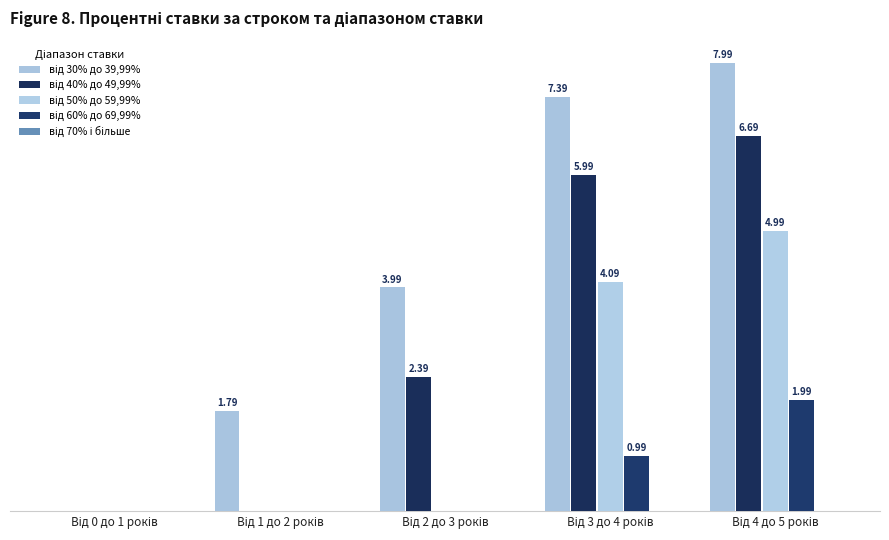

The від 70% і більше series shows 0.0 at Від 3 до 4 років. True or false?

True